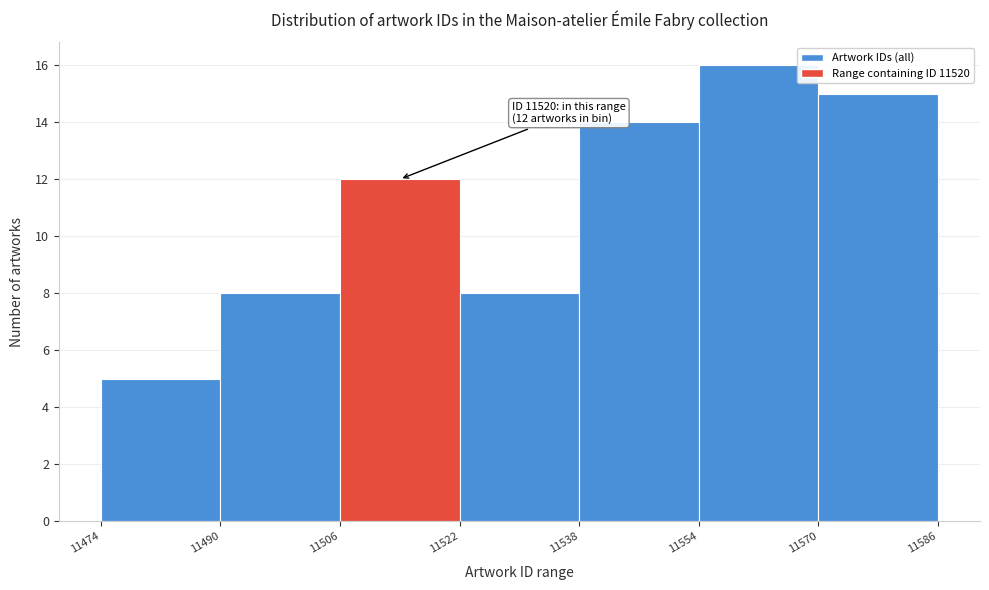

Over which range of the x-axis is the bar tallest?

11554 to 11570